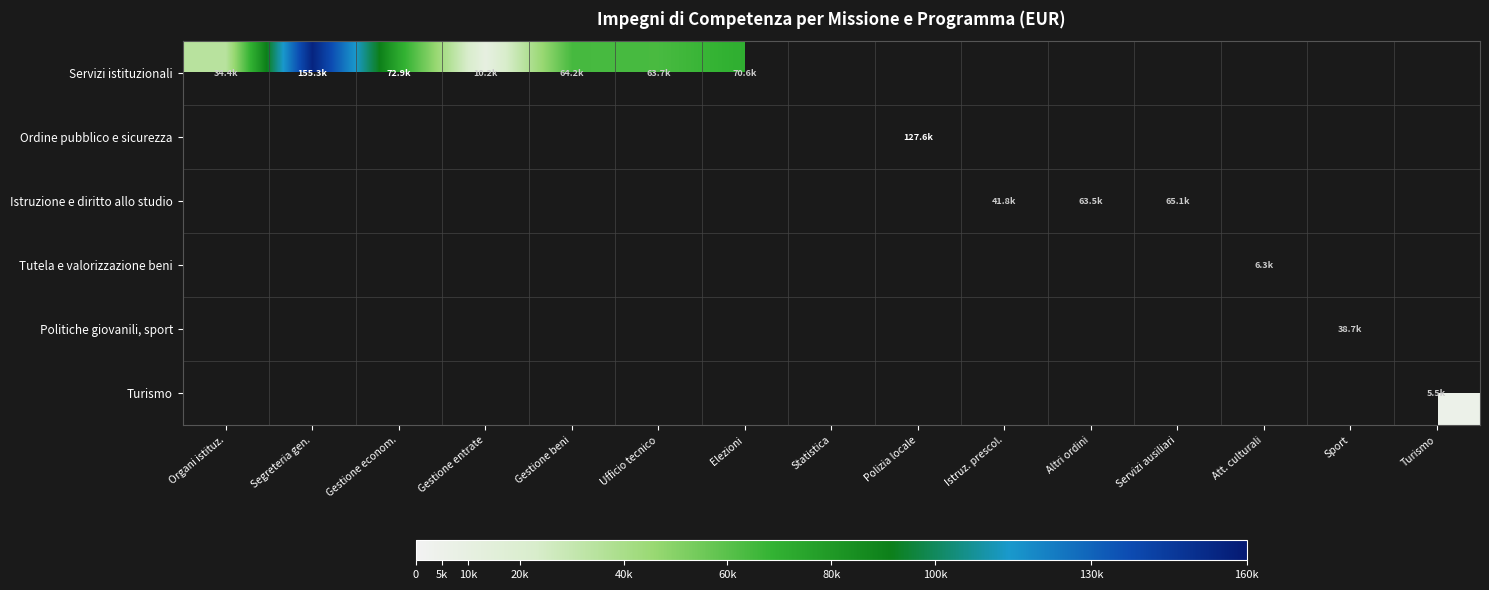

Reading left to right, extract all data points from this chart.

Servizi istituzionali: Organi istituz.=34424.2	Segreteria gen.=155263.8	Gestione econom.=72857.8	Gestione entrate=10217.7	Gestione beni=64162.6	Ufficio tecnico=63701.0	Elezioni=70633.8	Statistica=0.0	Polizia locale=0.0	Istruz. prescol.=0.0	Altri ordini=0.0	Servizi ausiliari=0.0	Att. culturali=0.0	Sport=0.0	Turismo=0.0
Ordine pubblico e sicurezza: Organi istituz.=0.0	Segreteria gen.=0.0	Gestione econom.=0.0	Gestione entrate=0.0	Gestione beni=0.0	Ufficio tecnico=0.0	Elezioni=0.0	Statistica=0.0	Polizia locale=127626.9	Istruz. prescol.=0.0	Altri ordini=0.0	Servizi ausiliari=0.0	Att. culturali=0.0	Sport=0.0	Turismo=0.0
Istruzione e diritto allo studio: Organi istituz.=0.0	Segreteria gen.=0.0	Gestione econom.=0.0	Gestione entrate=0.0	Gestione beni=0.0	Ufficio tecnico=0.0	Elezioni=0.0	Statistica=0.0	Polizia locale=0.0	Istruz. prescol.=41763.2	Altri ordini=63459.0	Servizi ausiliari=65067.5	Att. culturali=0.0	Sport=0.0	Turismo=0.0
Tutela e valorizzazione beni: Organi istituz.=0.0	Segreteria gen.=0.0	Gestione econom.=0.0	Gestione entrate=0.0	Gestione beni=0.0	Ufficio tecnico=0.0	Elezioni=0.0	Statistica=0.0	Polizia locale=0.0	Istruz. prescol.=0.0	Altri ordini=0.0	Servizi ausiliari=0.0	Att. culturali=6284.1	Sport=0.0	Turismo=0.0
Politiche giovanili, sport: Organi istituz.=0.0	Segreteria gen.=0.0	Gestione econom.=0.0	Gestione entrate=0.0	Gestione beni=0.0	Ufficio tecnico=0.0	Elezioni=0.0	Statistica=0.0	Polizia locale=0.0	Istruz. prescol.=0.0	Altri ordini=0.0	Servizi ausiliari=0.0	Att. culturali=0.0	Sport=38709.4	Turismo=0.0
Turismo: Organi istituz.=0.0	Segreteria gen.=0.0	Gestione econom.=0.0	Gestione entrate=0.0	Gestione beni=0.0	Ufficio tecnico=0.0	Elezioni=0.0	Statistica=0.0	Polizia locale=0.0	Istruz. prescol.=0.0	Altri ordini=0.0	Servizi ausiliari=0.0	Att. culturali=0.0	Sport=0.0	Turismo=5459.6